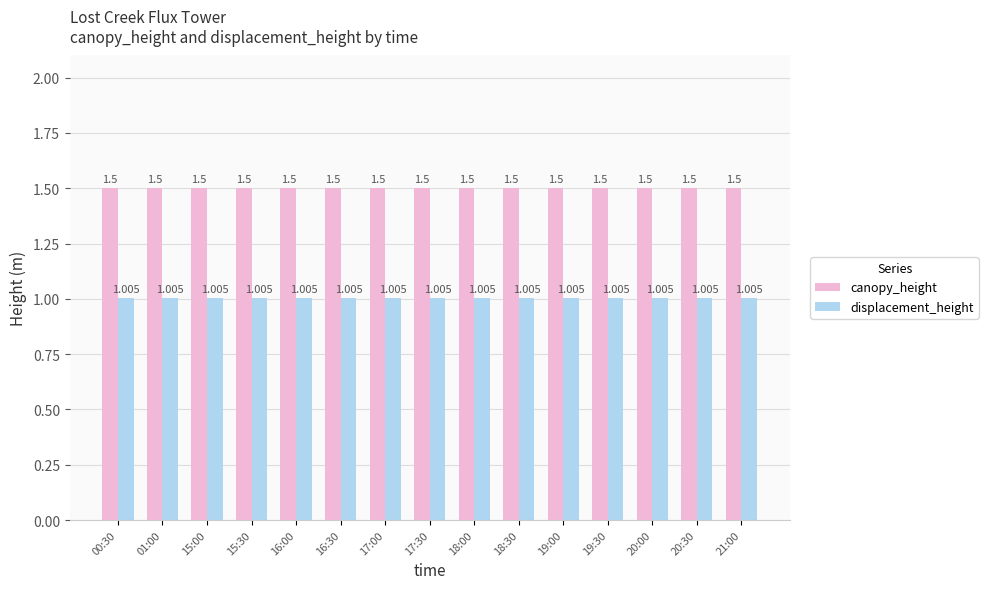

How many bars are there in total?

30